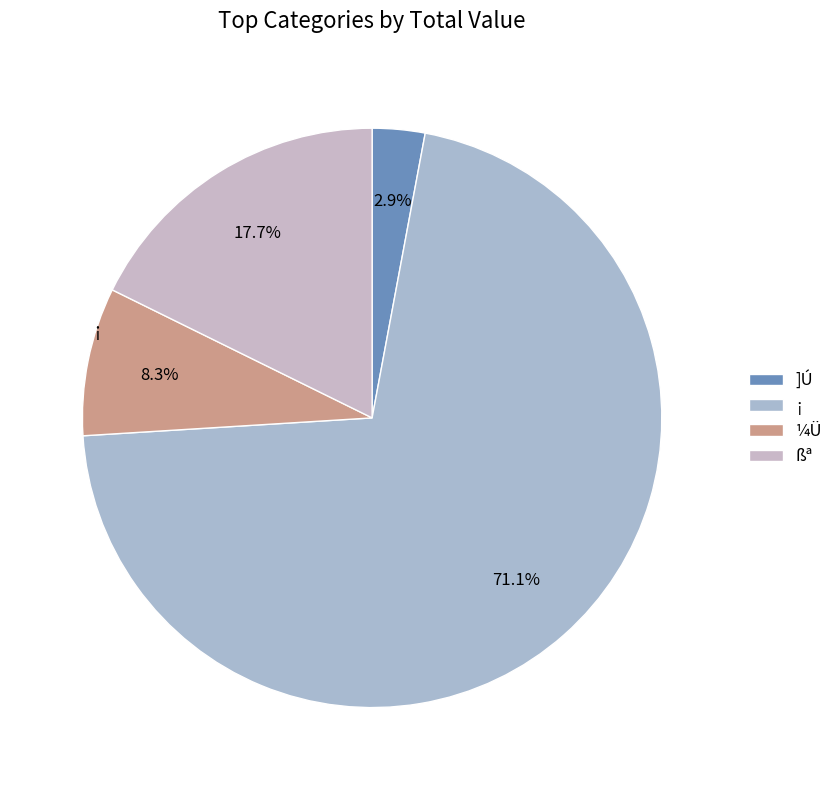

How much of the chart is everything except ¡?

28.9%